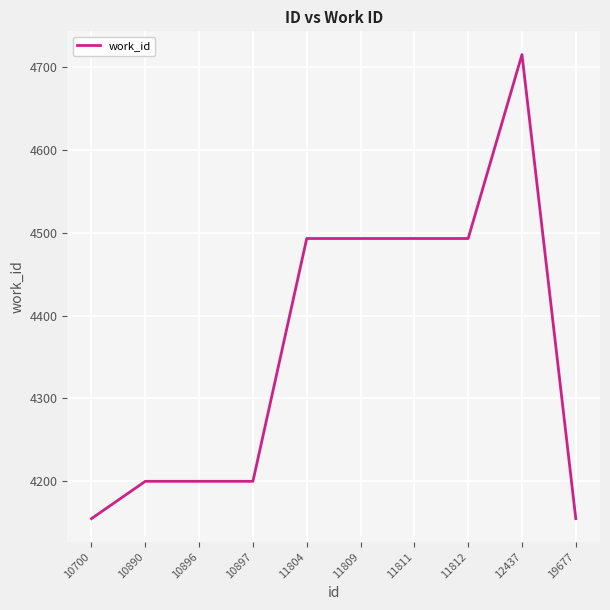

What is the greatest value displayed?

4715